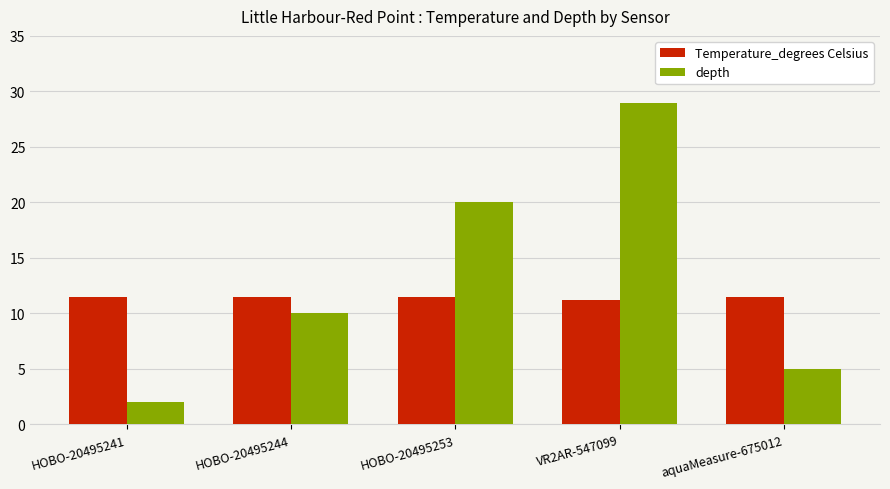

What is the difference between the maximum and minimum values in the Temperature_degrees Celsius series?

0.3